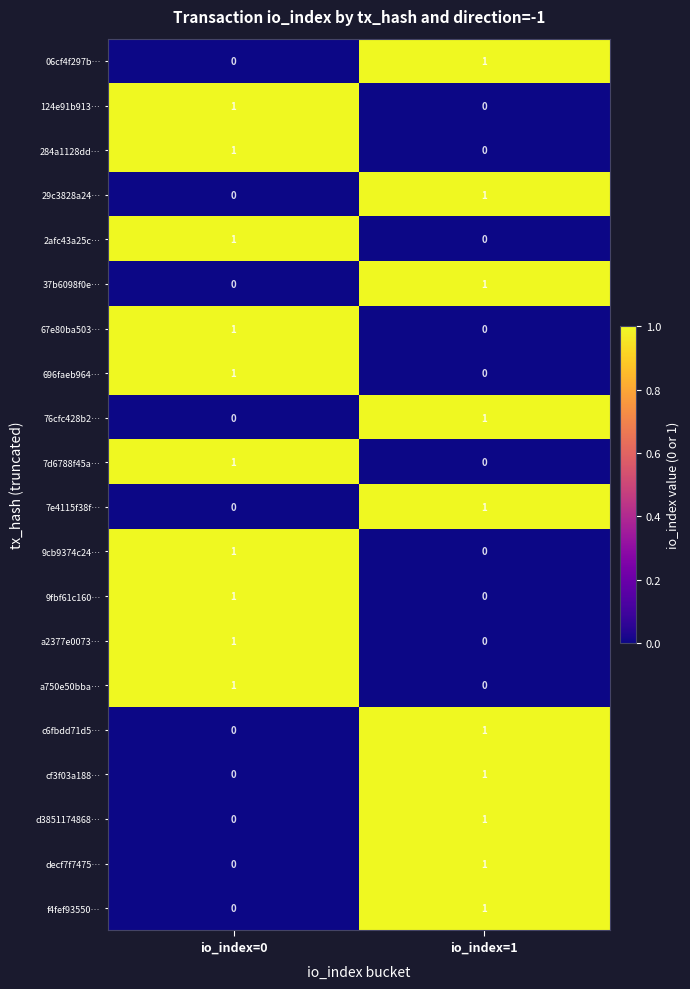

Is it true that 76cfc428b2… equals 2 at io_index=1?

False